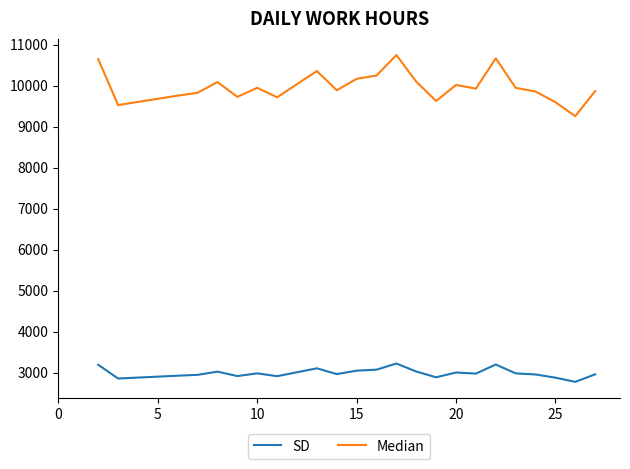

What is the minimum value for SD?

2778